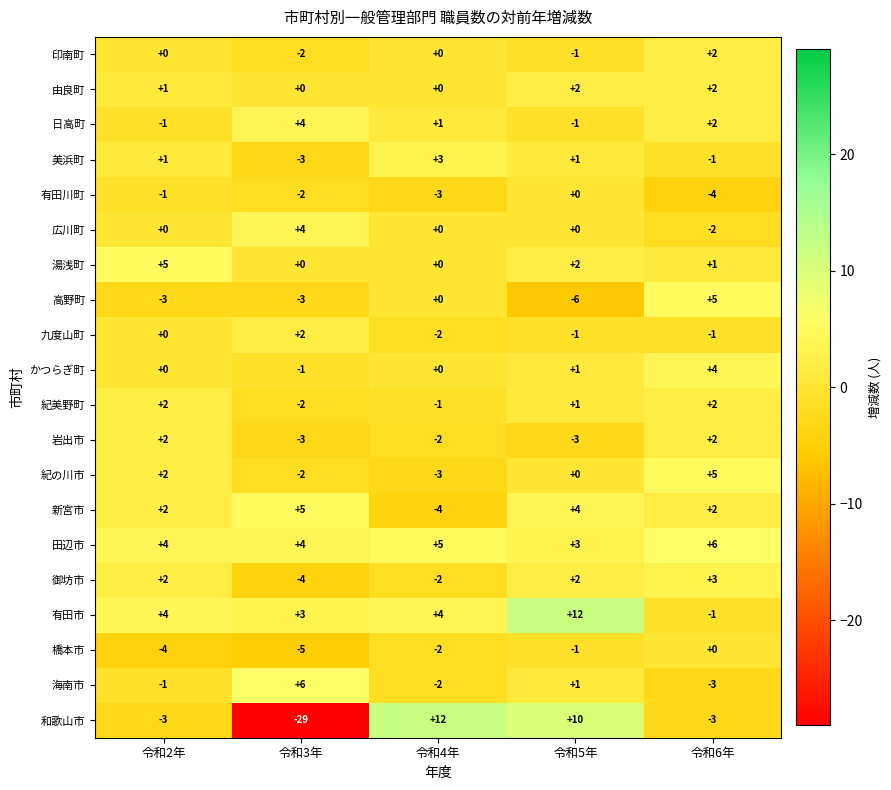

The 由良町 series shows 0 at 令和4年. True or false?

True